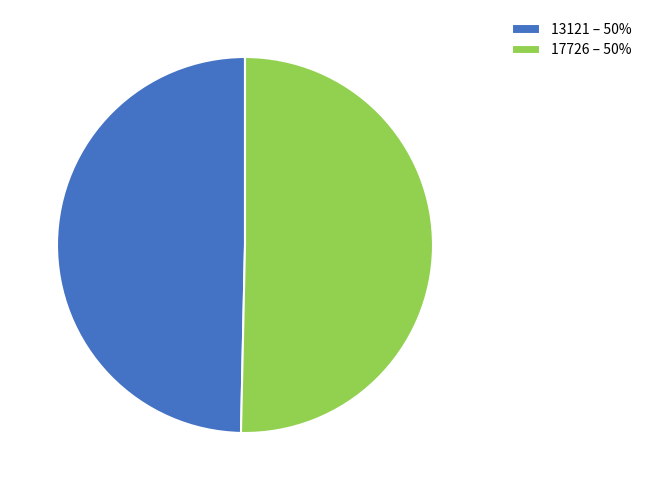

Do 13121 – 50% and 17726 – 50% together represent more than half of the pie?

Yes